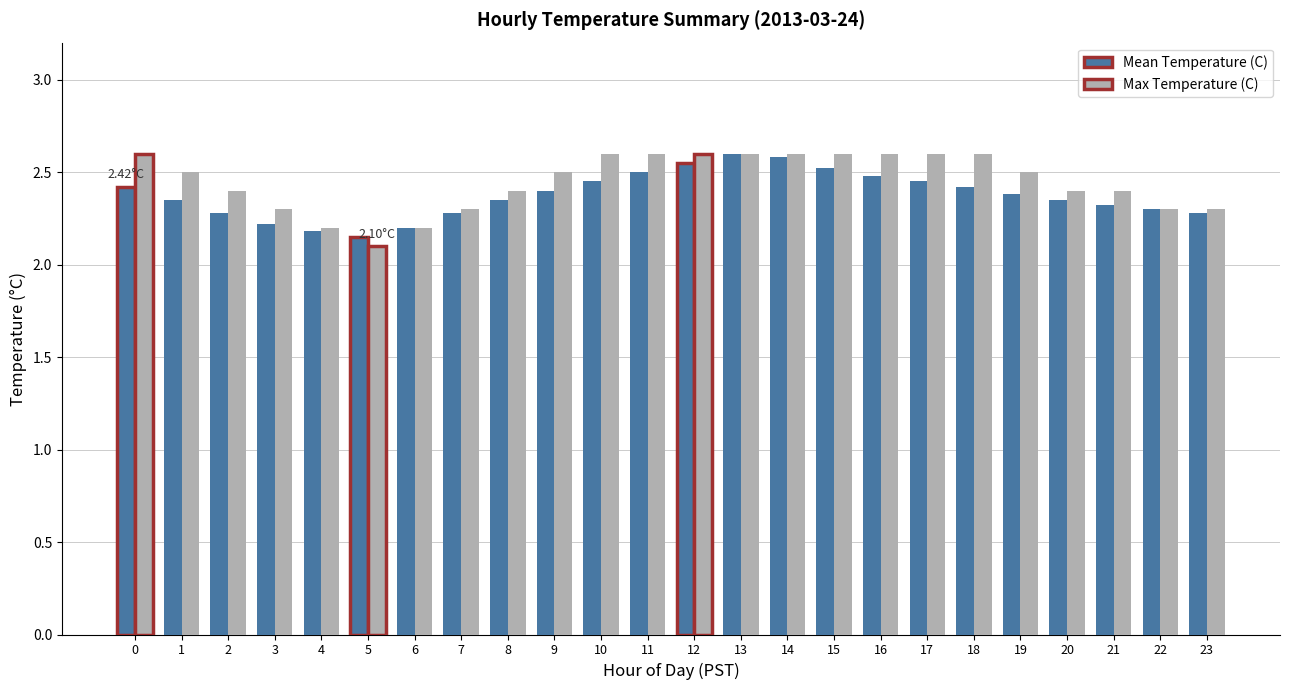

At how many categories does at least one series exceed 2?

24